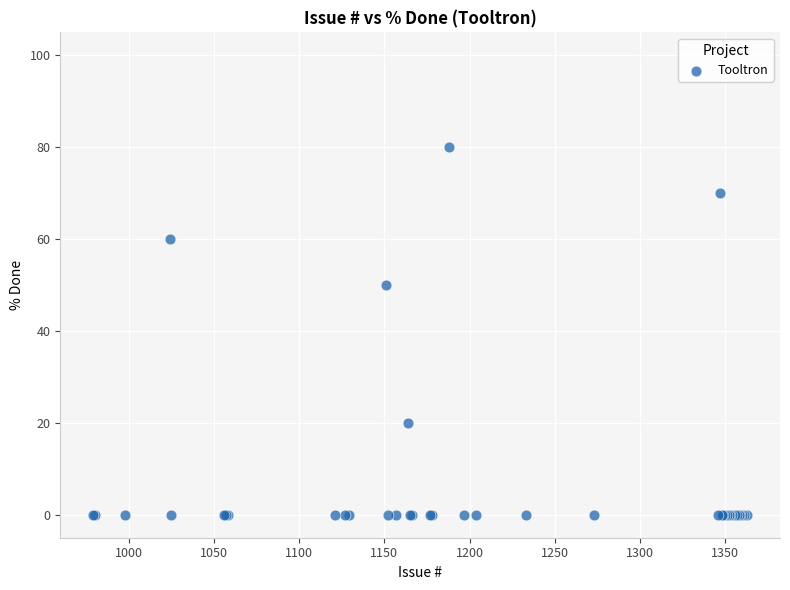

What Y value in the scatter plot is closest to 40?

50